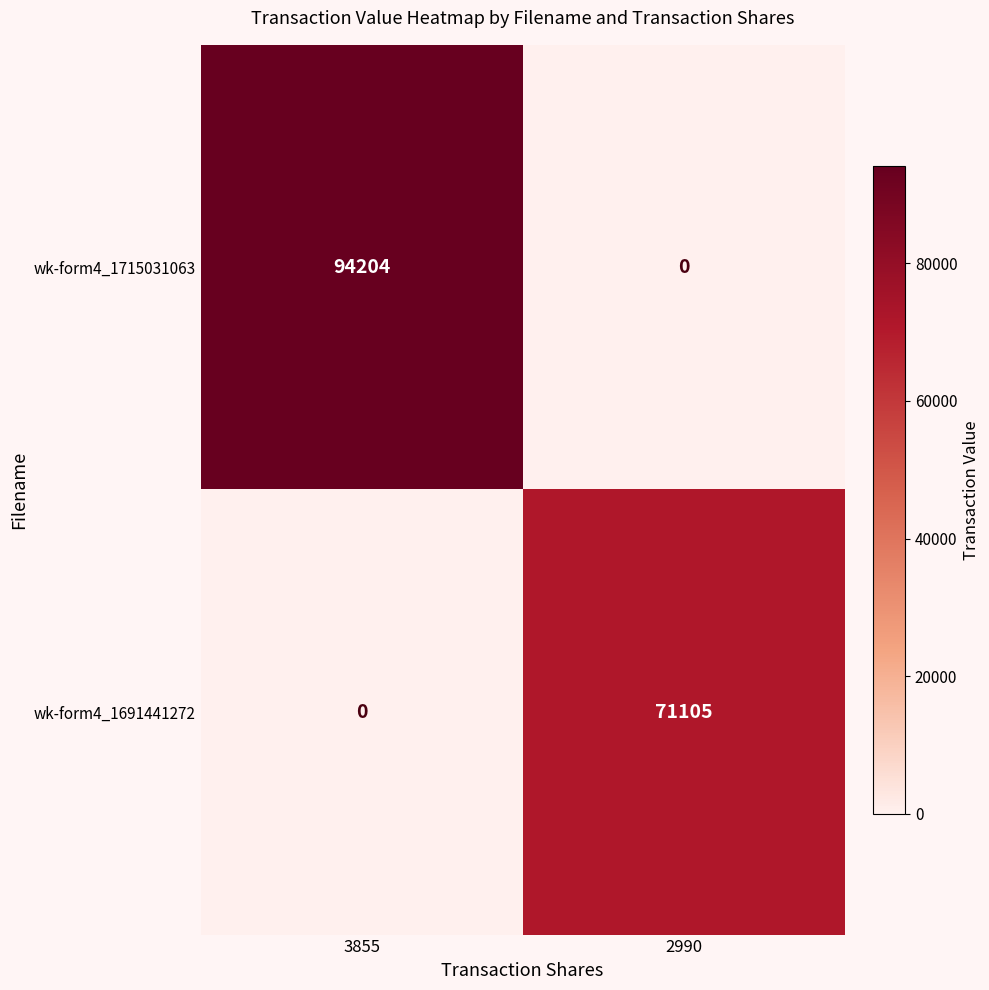

What is the sum of all wk-form4_1715031063 values?

94204